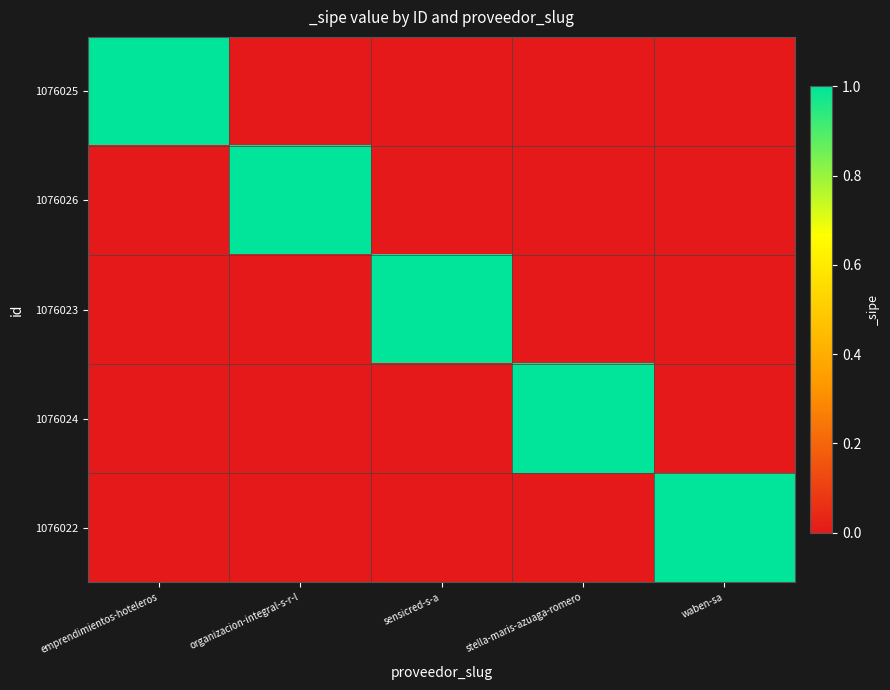

Rank the series at organizacion-integral-s-r-l from lowest to highest value.

1076025, 1076023, 1076024, 1076022, 1076026